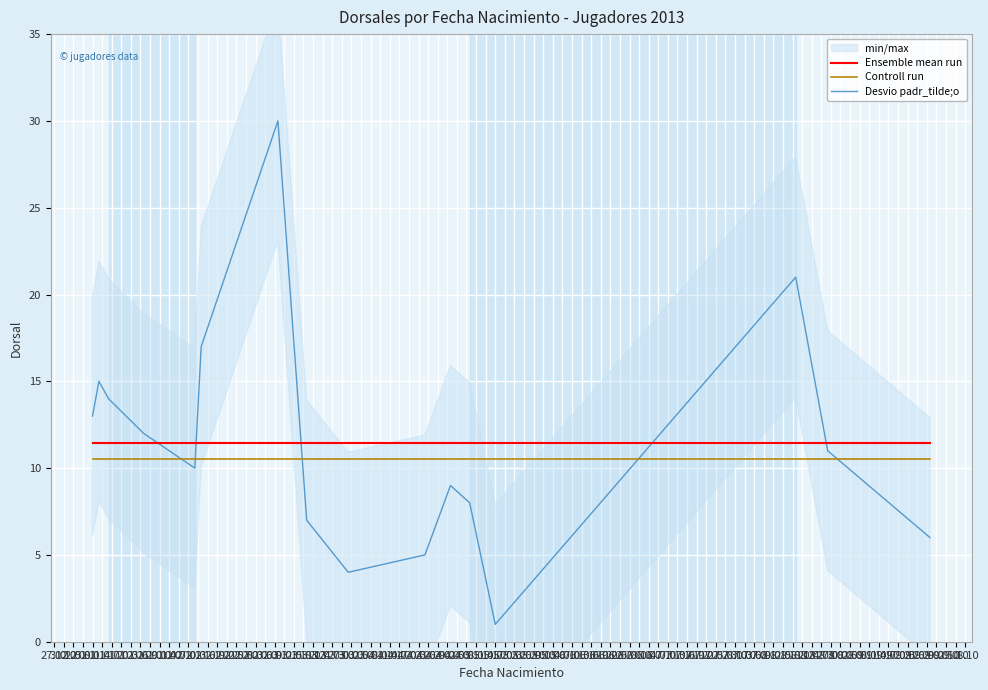

True or false: Controll run and Desvio padr_tilde;o cross at least once.

True